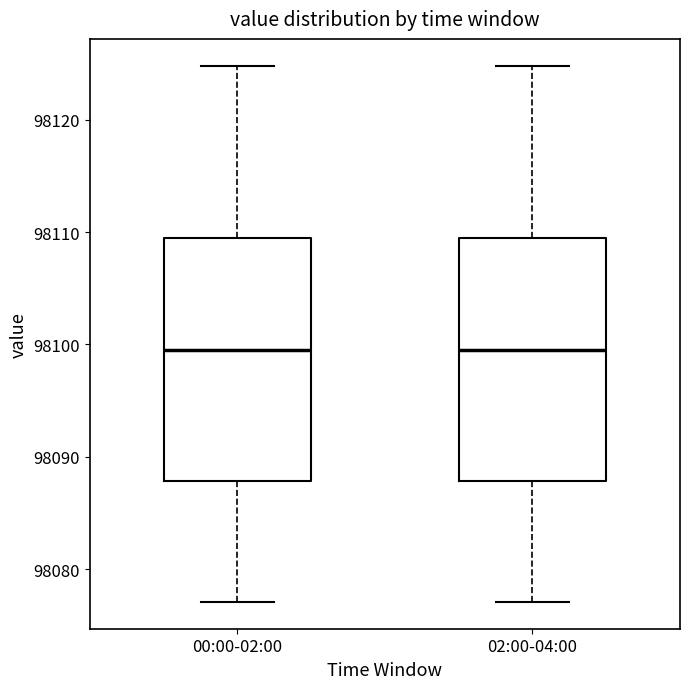

Reading left to right, transcribe this box plot: for each box, give where its median line is, the range the box spans, and where its two whiskers end, as read against the y-axis. The values are not printed on the chart, so give them approximately, as read against the axis.

00:00-02:00: median 98099, box 98088 to 98109, whiskers 98077 to 98125
02:00-04:00: median 98099, box 98088 to 98109, whiskers 98077 to 98125